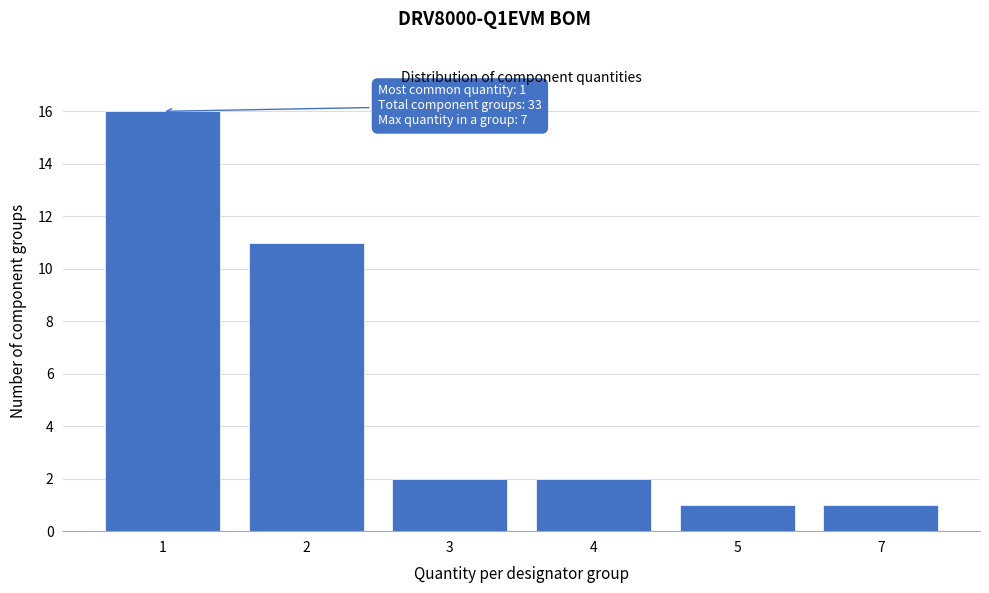

Reading left to right, list all the values displayed in this chart.

1=16	2=11	3=2	4=2	5=1	7=1